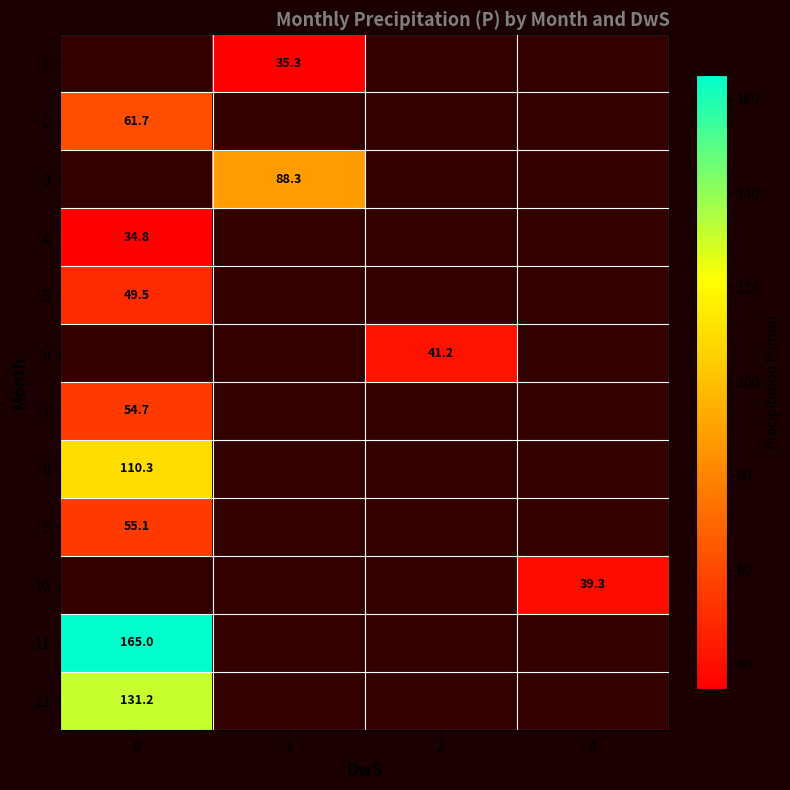

Is it true that 6 equals 53.8 at 2?

False